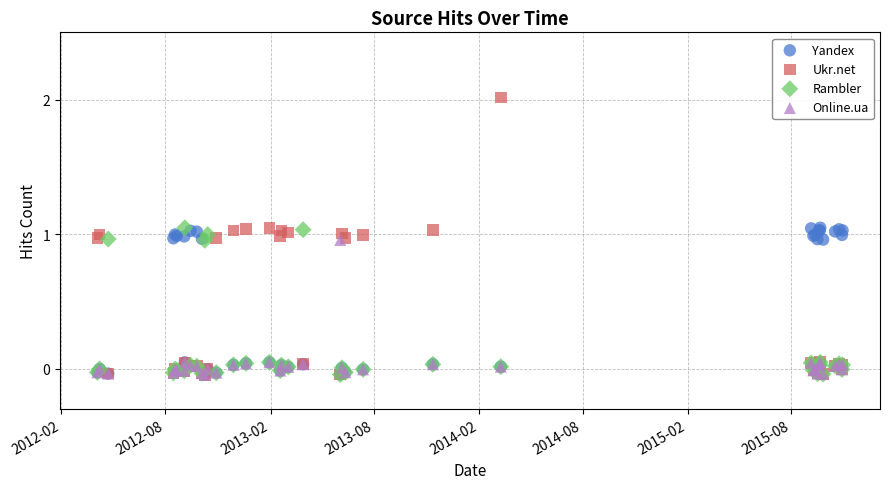

What are all the series names shown in the legend?

Yandex, Ukr.net, Rambler, Online.ua